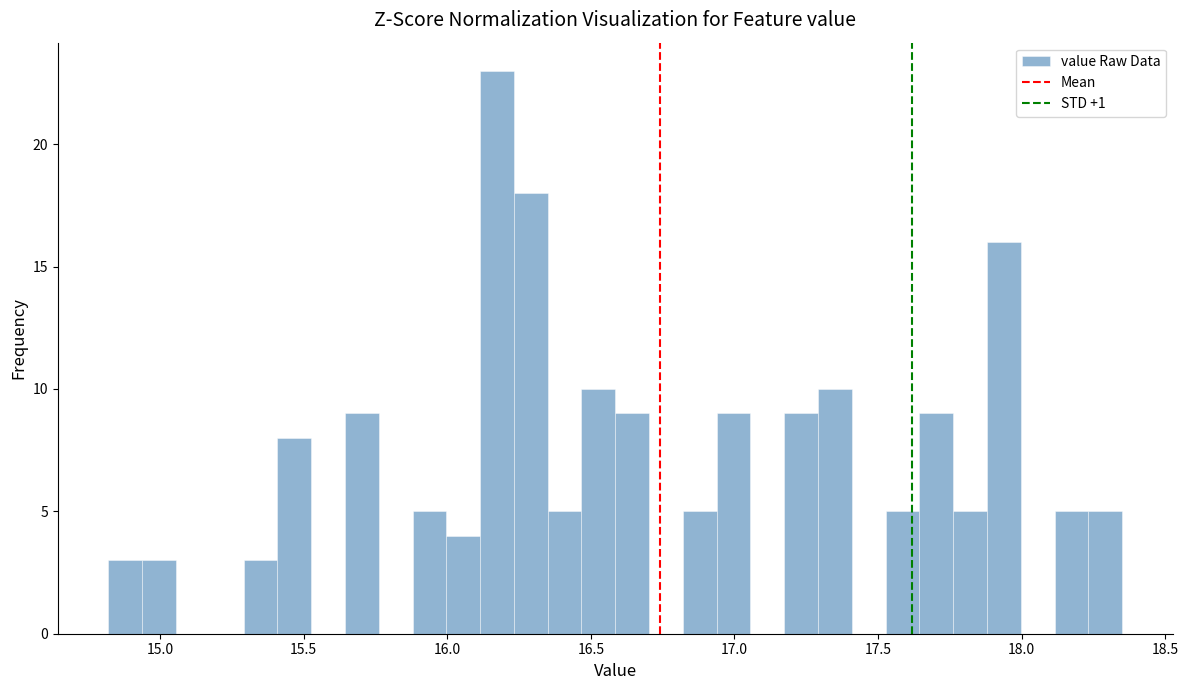

Around what value on the x-axis is the tallest bar? Give the approximate position of its centre, as read against the axis.

16.15